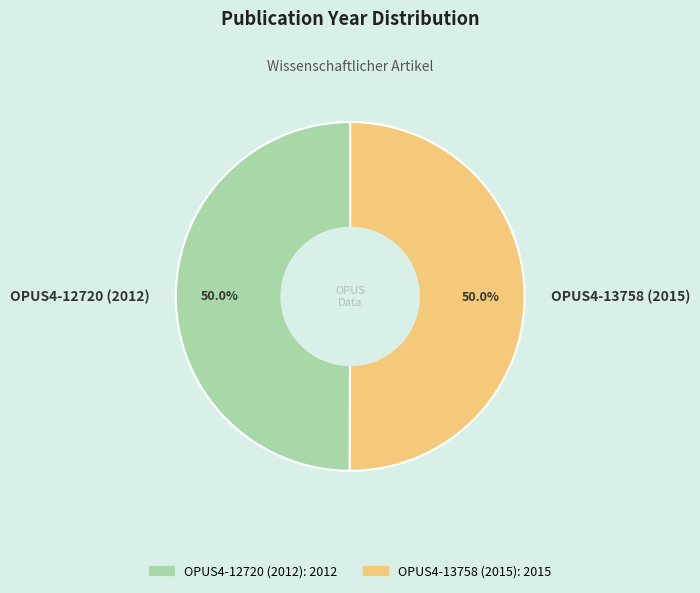

What is the ratio of the value at OPUS4-12720 (2012) to the value at OPUS4-13758 (2015)?

1.0